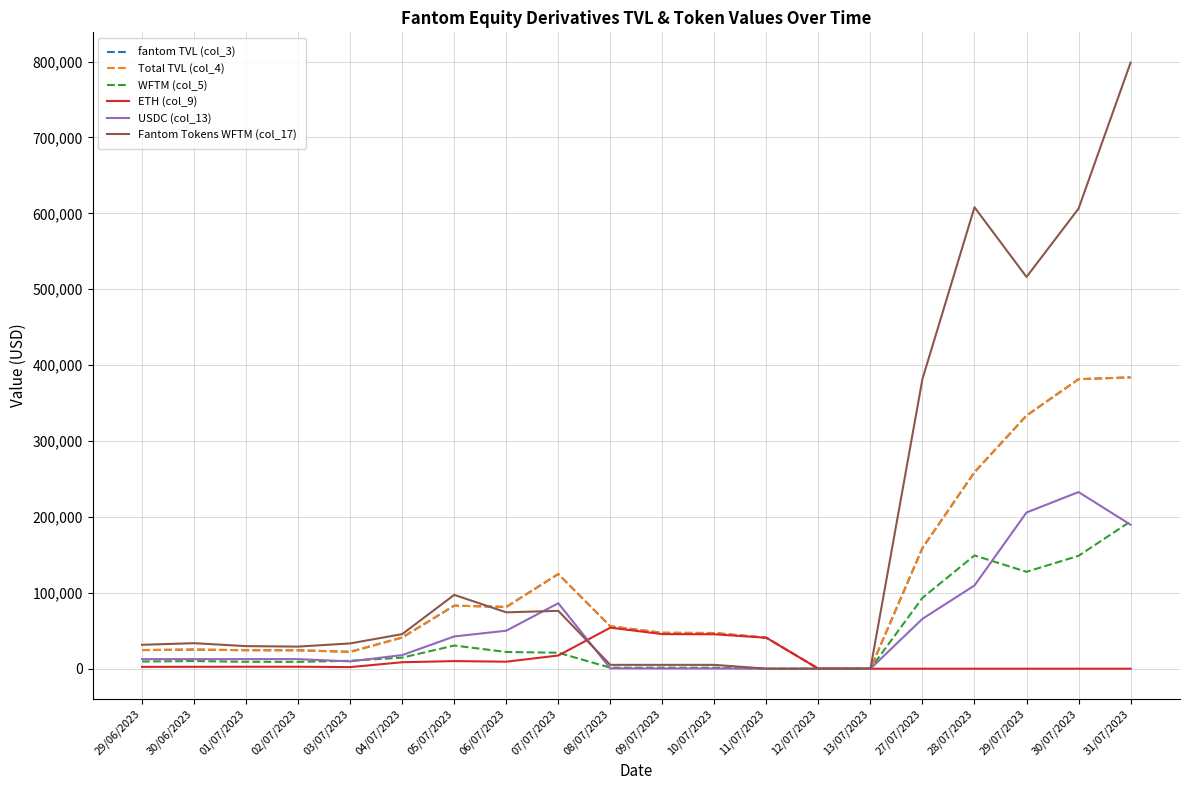

Reading left to right, extract all data points from this chart.

fantom TVL (col_3): 24582.2	25221.9	24384.8	24314.2	22211.6	41135.5	83095.6	81397.4	124782.2	55903.8	47344.5	47044.6	40824.9	21.3	21.2	159161.4	258978.2	333599.2	381523.5	383913.2
Total TVL (col_4): 24582.2	25221.9	24384.8	24314.2	22211.6	41135.5	83095.6	81397.4	124782.2	55903.8	47344.5	47044.6	40824.9	21.3	21.2	159161.4	258978.2	333599.2	381523.5	383913.2
WFTM (col_5): 9488.9	10087.6	9118.1	9060.8	10447.6	14636.2	30540.9	22057.5	21085.4	1362.0	1408.1	1334.7	21.9	21.3	21.2	93388.1	149286.2	127703.0	148751.6	194160.2
ETH (col_9): 2463.9	2504.8	2619.4	2602.5	2118.8	8537.1	10035.5	9263.1	17391.6	54095.7	45609.2	45381.8	40799.7	0.0	0.0	0.0	0.0	0.0	0.0	0.0
USDC (col_13): 12629.4	12629.4	12647.3	12650.9	9645.2	17962.2	42519.2	50076.7	86305.3	446.1	327.1	328.1	3.2	0.0	0.0	65773.3	109692.1	205896.2	232771.9	189753.1
Fantom Tokens WFTM (col_17): 31525.1	33646.0	29772.7	29139.8	33331.2	45597.1	97305.2	74293.8	76263.6	5078.2	5078.2	5078.2	78.0	78.0	78.0	381867.8	608065.5	516240.9	606293.1	798641.7